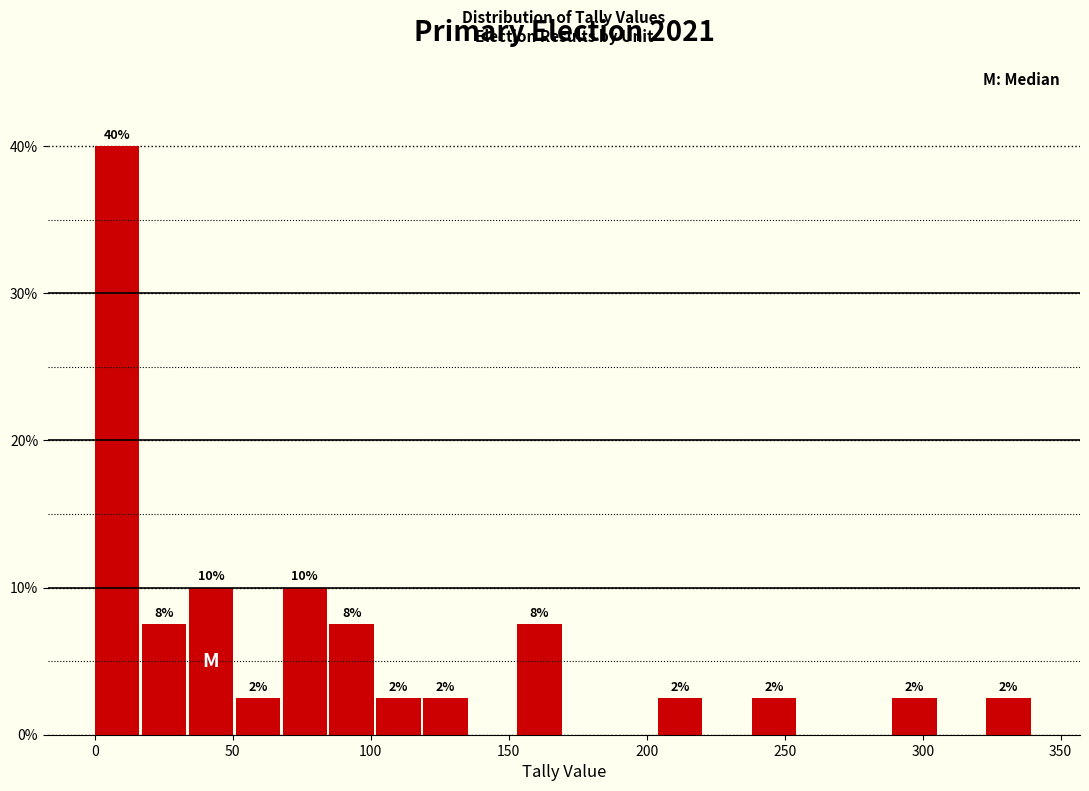

Around what value on the x-axis is the tallest bar? Give the approximate position of its centre, as read against the axis.

10